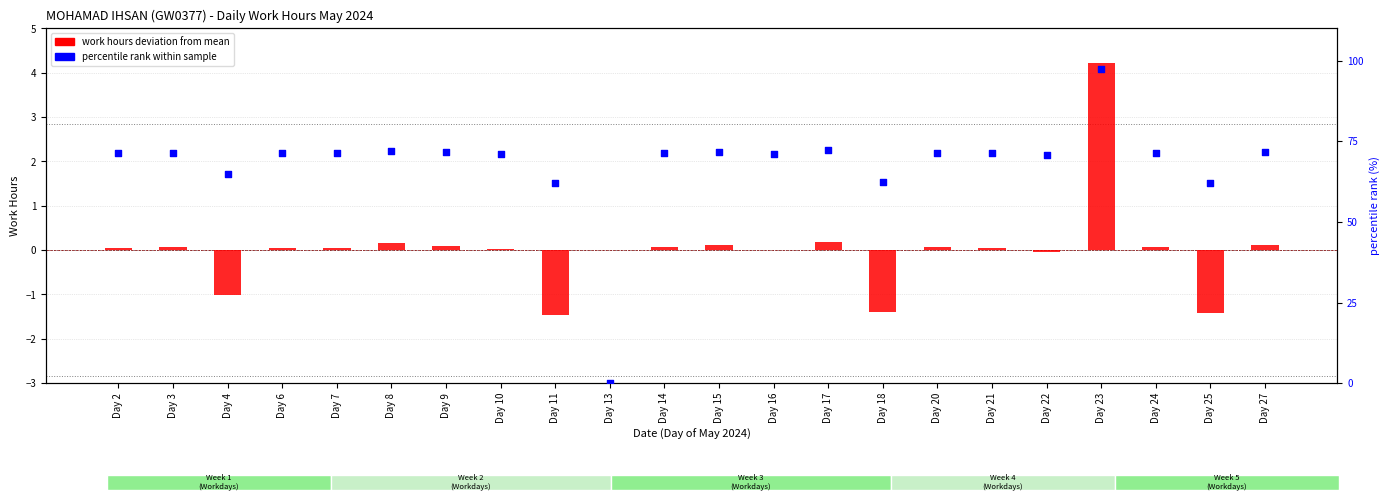

Which series has the largest total across all categories?

percentile rank within sample